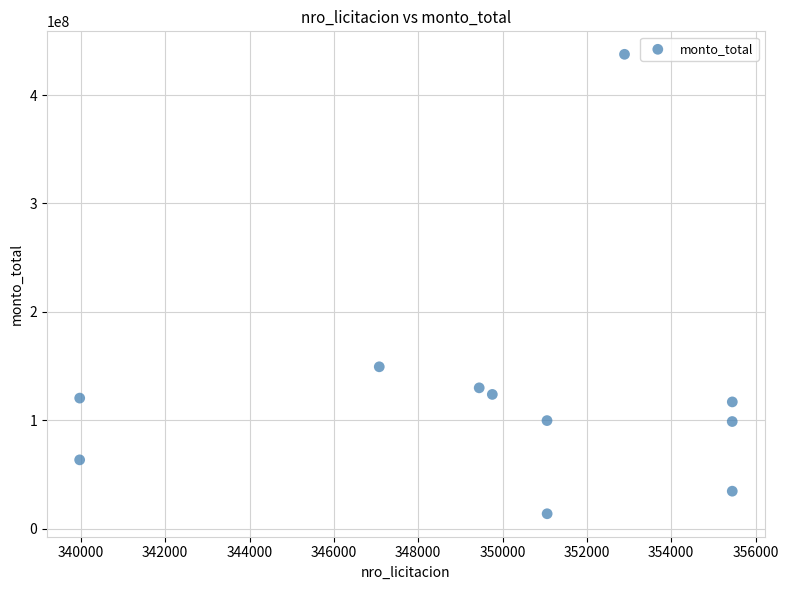

What is the average Y value?

126307309